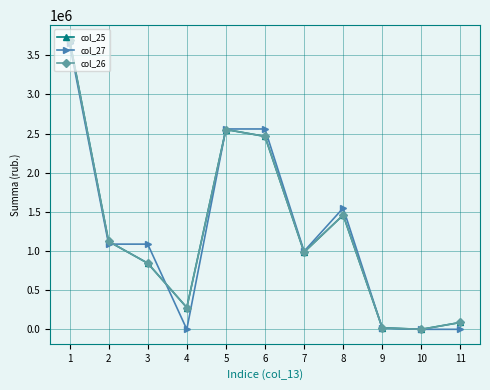

Rank the series at 9 from lowest to highest value.

col_27, col_25, col_26